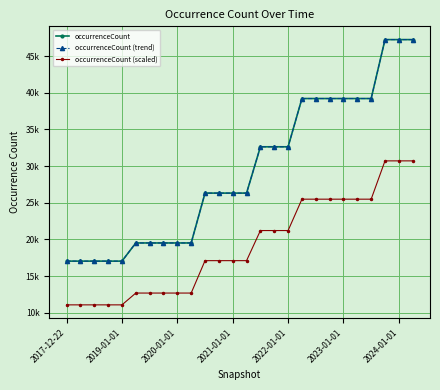

How many data points in occurrenceCount (trend) are less than 26319?

10